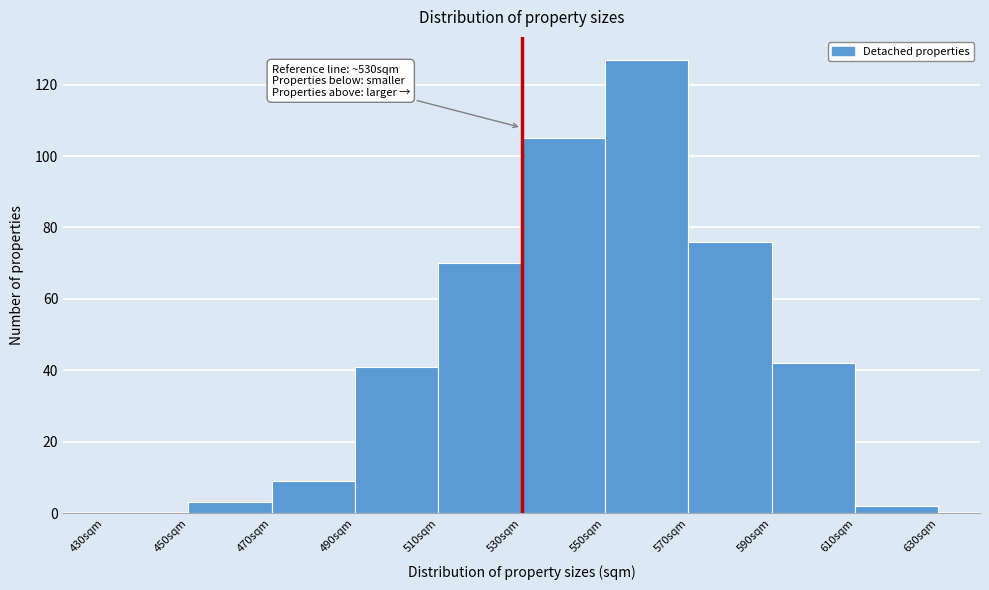

Which range on the x-axis has the tallest bar?

550 to 570